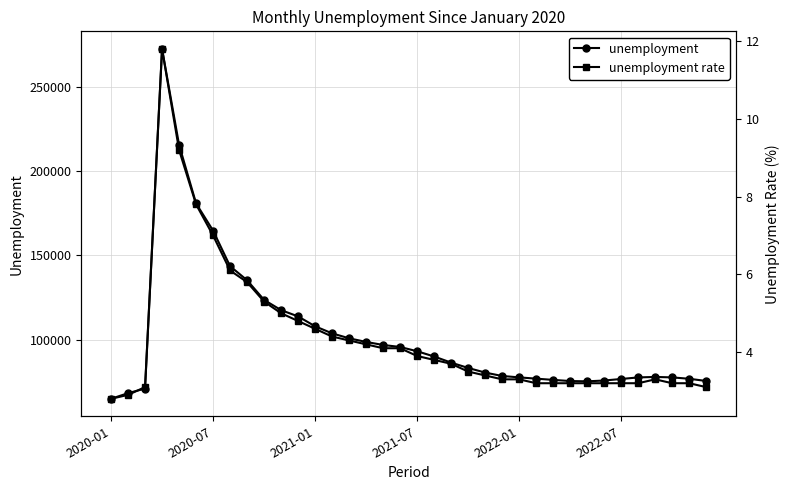

Which has a higher value, 27 or 18?

18